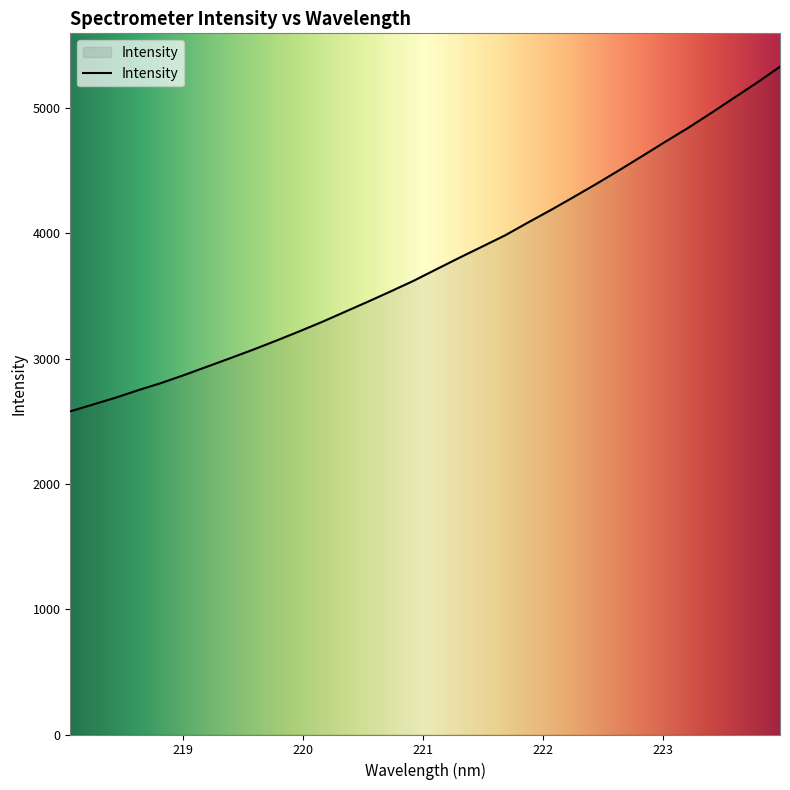

What is the average value?

3770.0